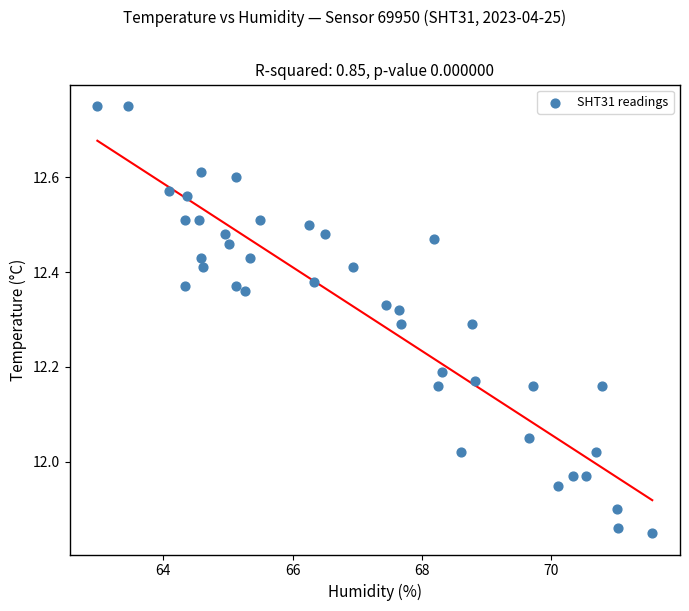

What is the range of Y values (max minus min)?

0.9